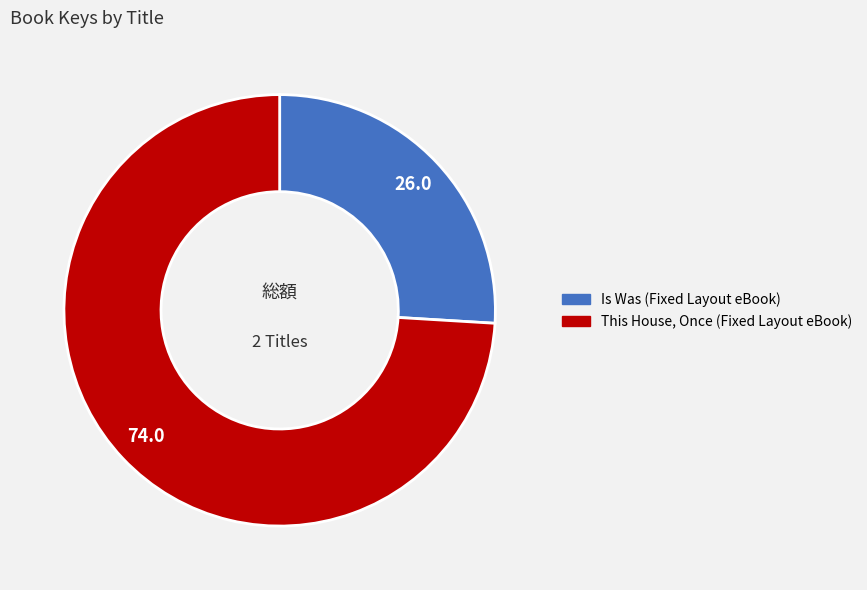

Rank the categories by value from highest to lowest.

This House, Once (Fixed Layout eBook), Is Was (Fixed Layout eBook)